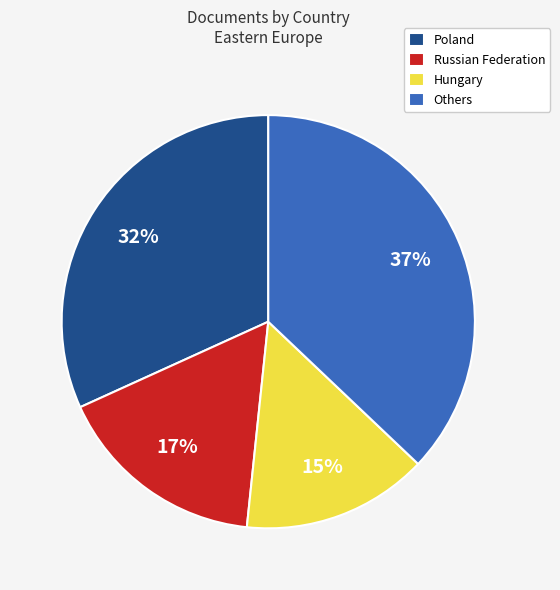

To the nearest percent, what is the average slice percentage?

25%